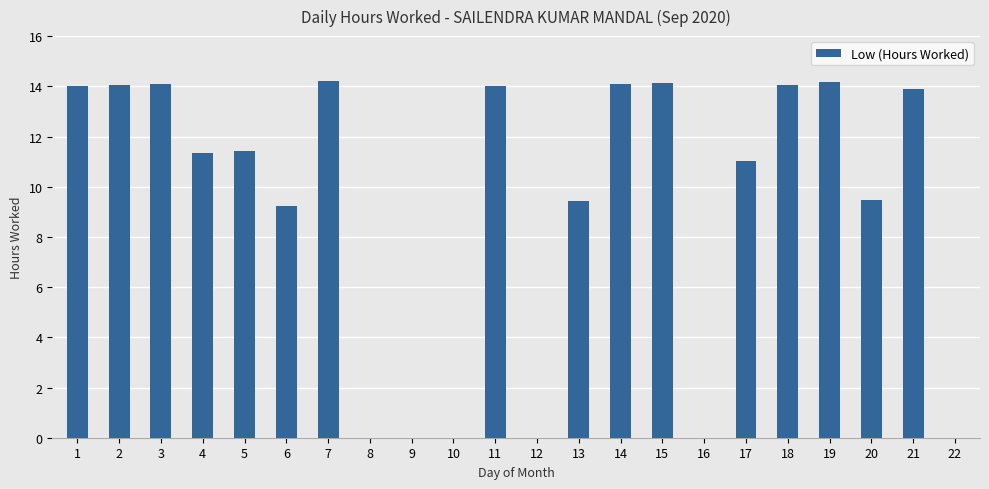

The value at 9 is -7.8. True or false?

False